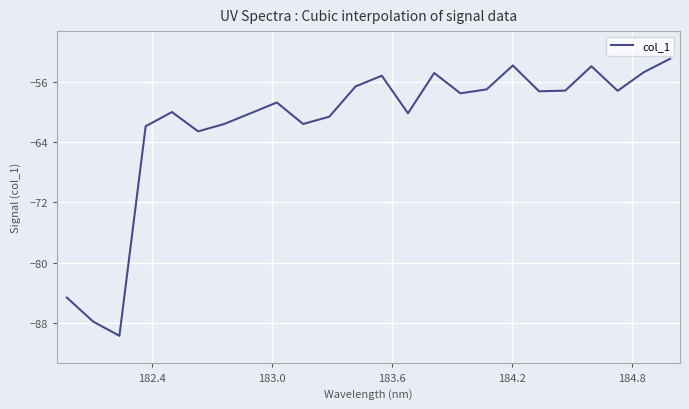

What is the maximum value shown in the chart?

-52.9